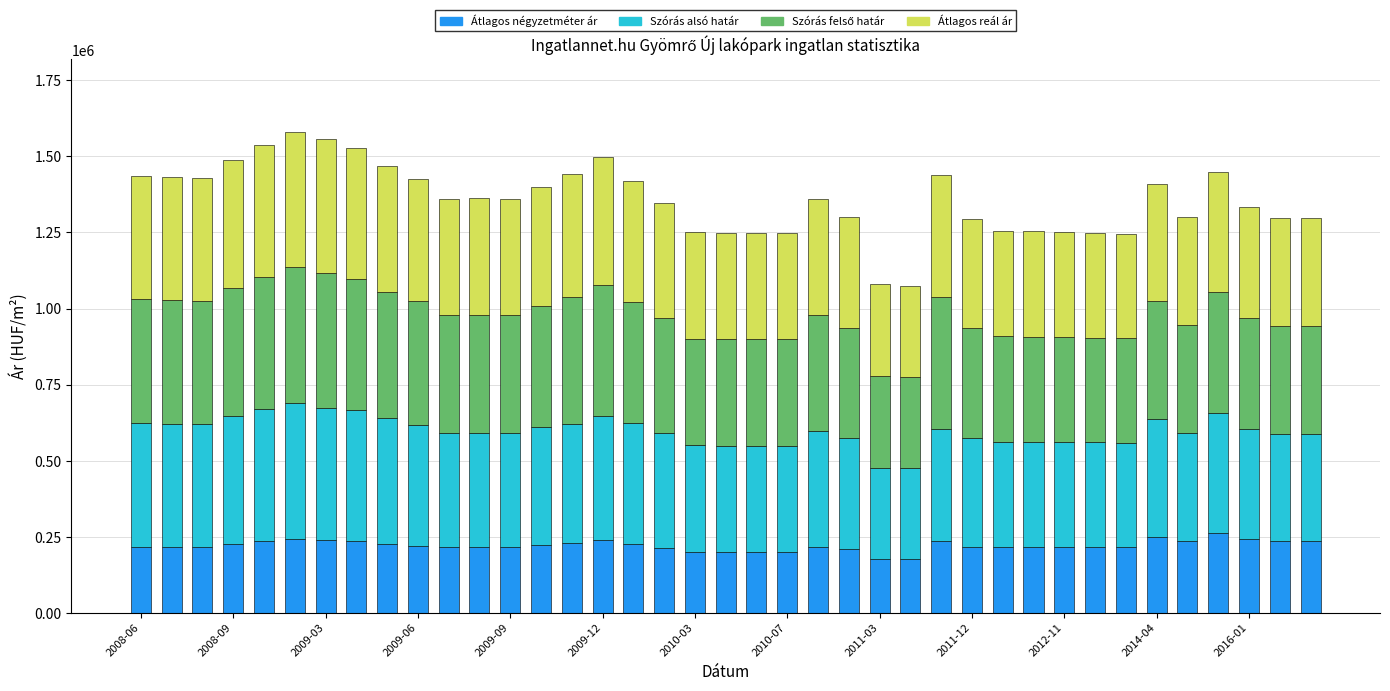

What is the difference between the maximum and second lowest values in the Átlagos négyzetméter ár series?

86842